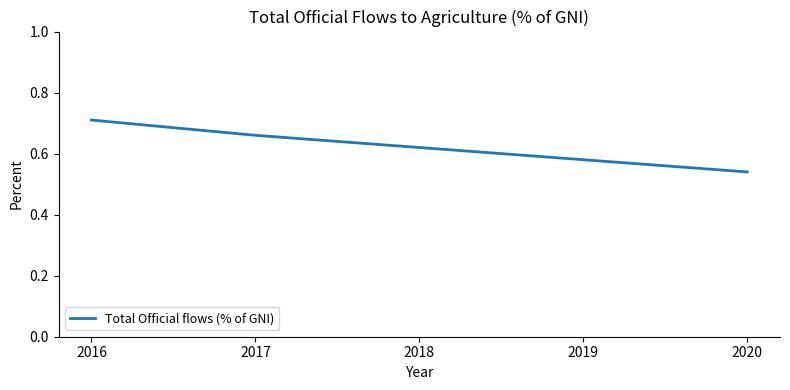

Which label corresponds to the smallest value in the chart?

2020